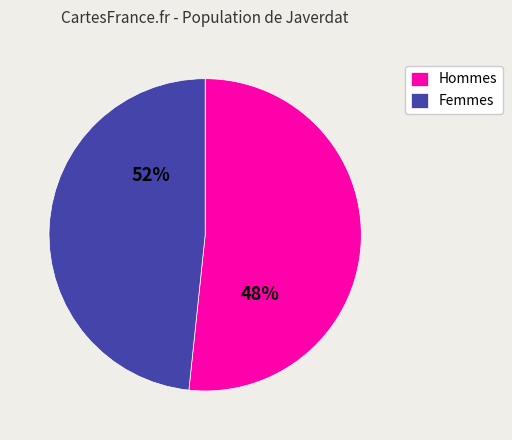

The 5 slice represents 3% of the pie. True or false?

False